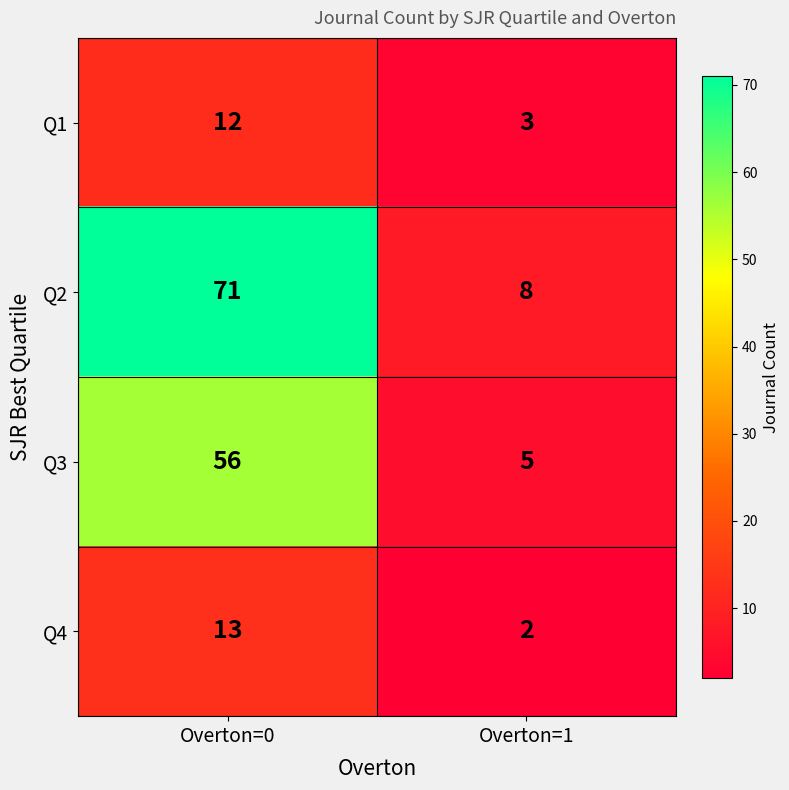

Rank the series by their maximum value, from lowest to highest.

Q1, Q4, Q3, Q2